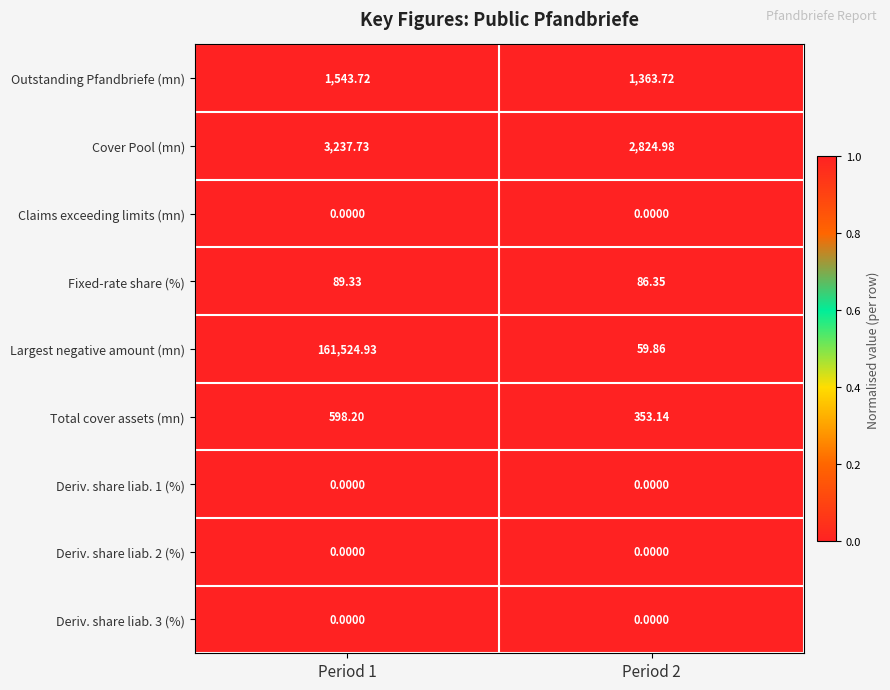

Which series has the largest range (max minus min)?

Largest negative amount (mn)